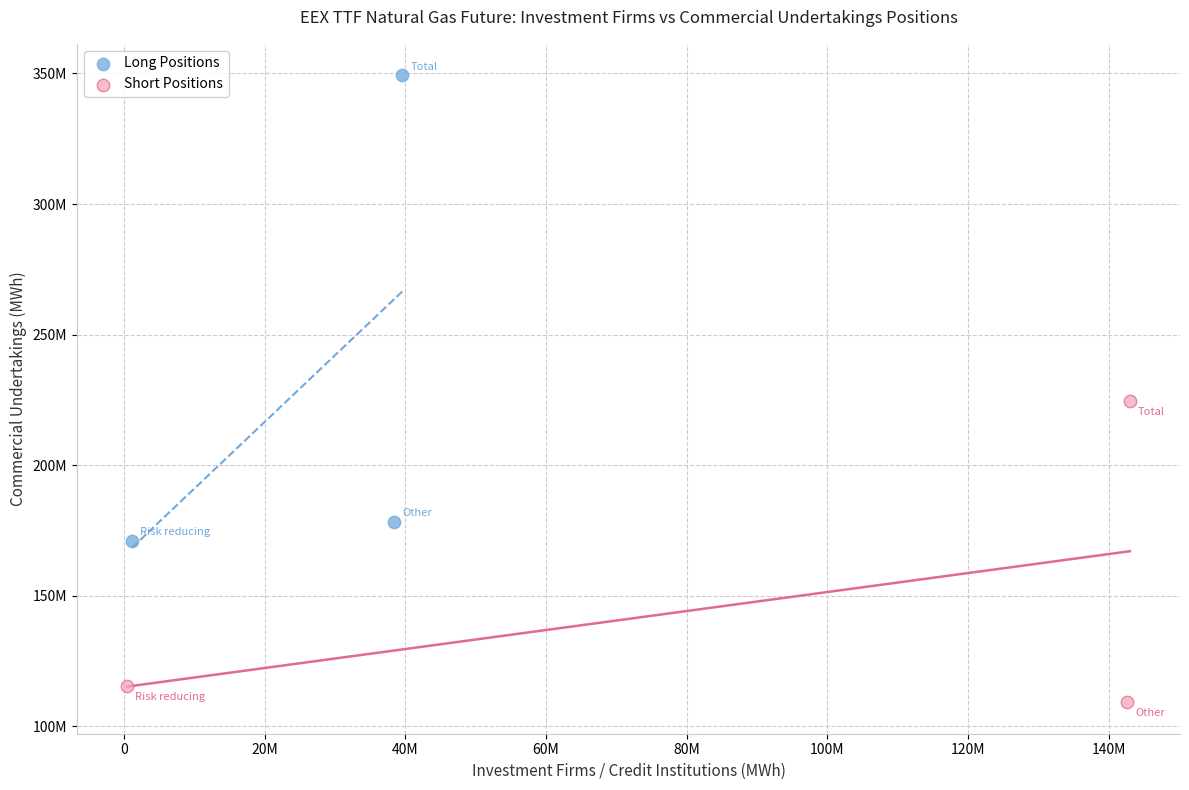

What are all the series names shown in the legend?

Long Positions, Short Positions